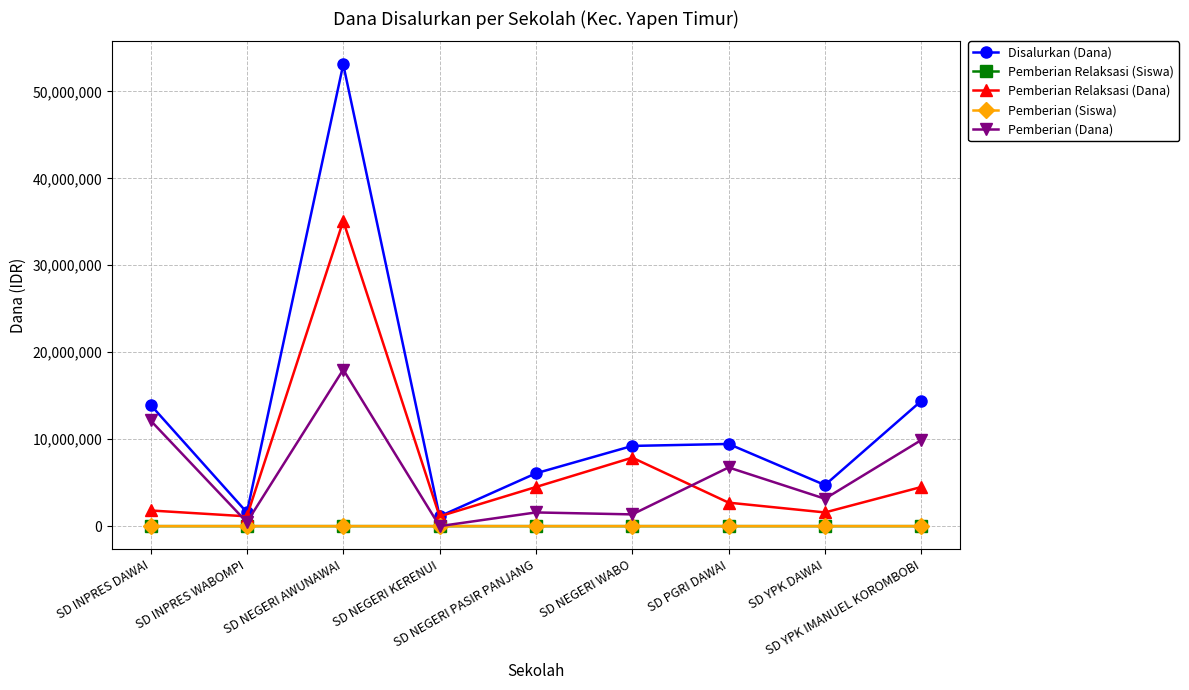

What is the spread (max minus min) of values at SD NEGERI KERENUI?

1125000